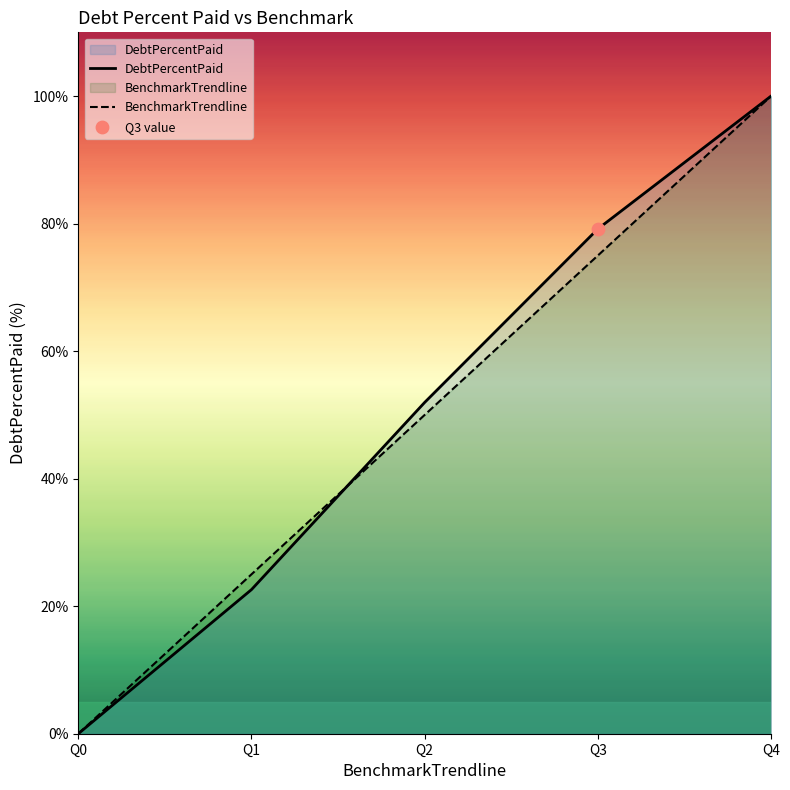

At how many categories does at least one series exceed 31?

3